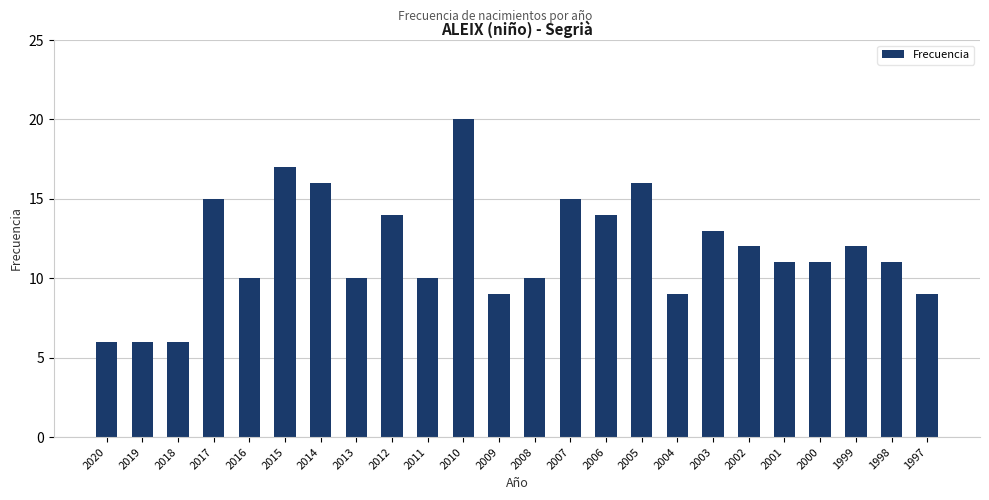

Approximately how many times larger is the value at 2007 compared to 2003?

1.2